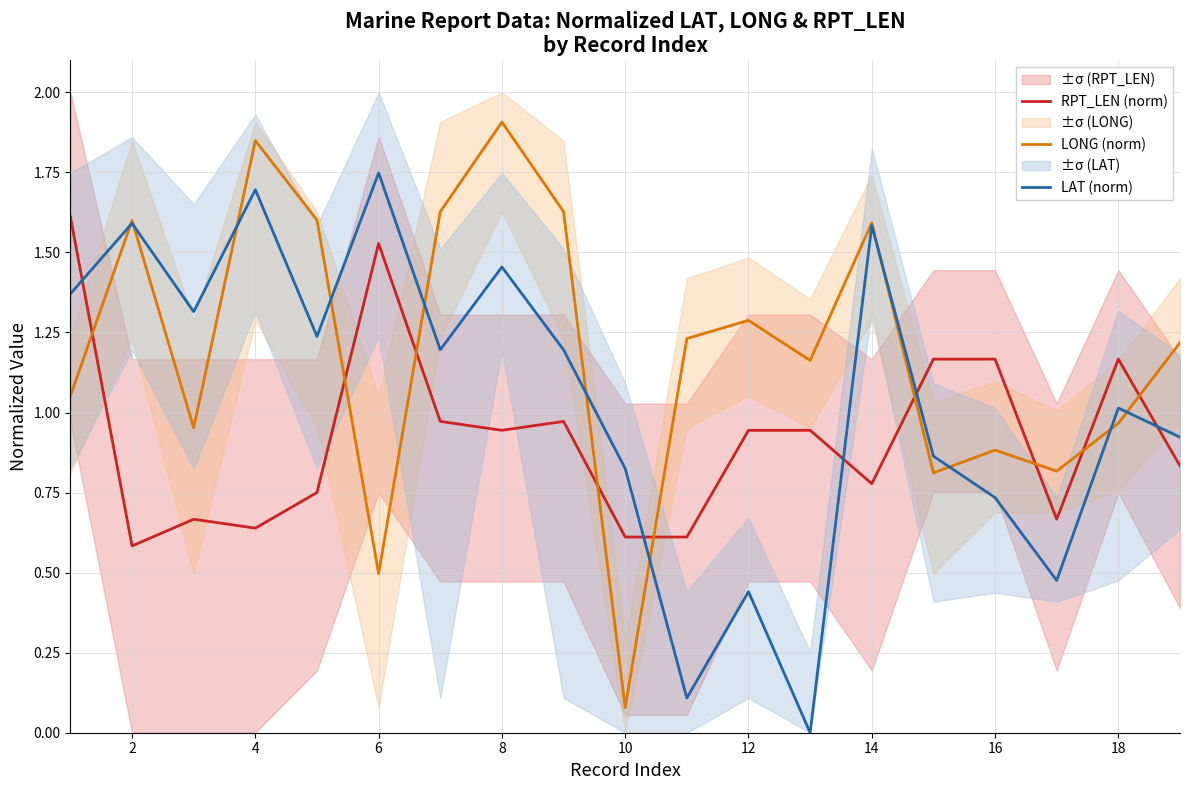

The RPT_LEN (norm) series shows 0.6 at 10. True or false?

True